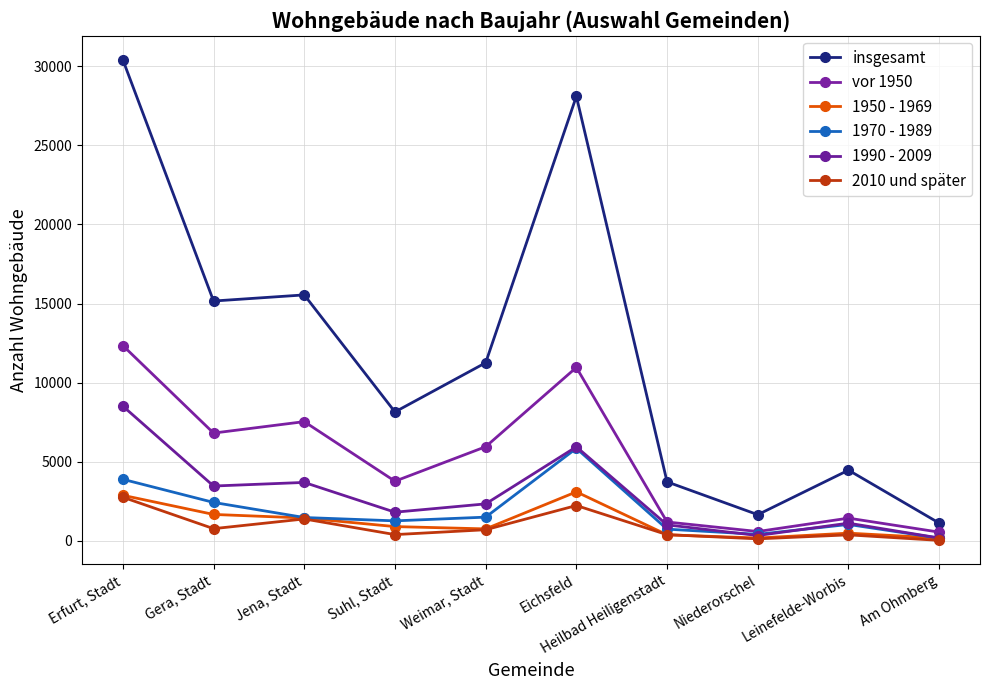

Reading right to left, transcribe all the data shown in this chart.

insgesamt: Am Ohmberg=1126	Leinefelde-Worbis=4471	Niederorschel=1658	Heilbad Heiligenstadt=3732	Eichsfeld=28099	Weimar, Stadt=11259	Suhl, Stadt=8151	Jena, Stadt=15548	Gera, Stadt=15161	Erfurt, Stadt=30408
vor 1950: Am Ohmberg=554	Leinefelde-Worbis=1439	Niederorschel=593	Heilbad Heiligenstadt=1195	Eichsfeld=10964	Weimar, Stadt=5952	Suhl, Stadt=3773	Jena, Stadt=7538	Gera, Stadt=6815	Erfurt, Stadt=12348
1950 - 1969: Am Ohmberg=180	Leinefelde-Worbis=490	Niederorschel=183	Heilbad Heiligenstadt=386	Eichsfeld=3100	Weimar, Stadt=759	Suhl, Stadt=905	Jena, Stadt=1448	Gera, Stadt=1673	Erfurt, Stadt=2883
1970 - 1989: Am Ohmberg=176	Leinefelde-Worbis=1040	Niederorschel=415	Heilbad Heiligenstadt=743	Eichsfeld=5850	Weimar, Stadt=1502	Suhl, Stadt=1267	Jena, Stadt=1478	Gera, Stadt=2432	Erfurt, Stadt=3894
1990 - 2009: Am Ohmberg=183	Leinefelde-Worbis=1121	Niederorschel=341	Heilbad Heiligenstadt=1014	Eichsfeld=5947	Weimar, Stadt=2340	Suhl, Stadt=1814	Jena, Stadt=3696	Gera, Stadt=3468	Erfurt, Stadt=8519
2010 und später: Am Ohmberg=33	Leinefelde-Worbis=382	Niederorschel=130	Heilbad Heiligenstadt=394	Eichsfeld=2237	Weimar, Stadt=706	Suhl, Stadt=398	Jena, Stadt=1387	Gera, Stadt=774	Erfurt, Stadt=2761